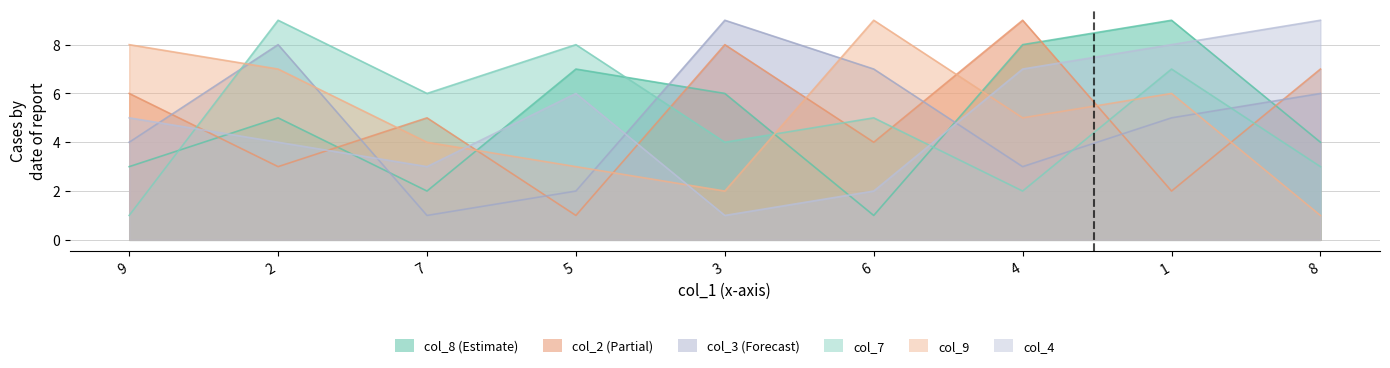

What is the difference between the col_2 values at 4 and 8?

2